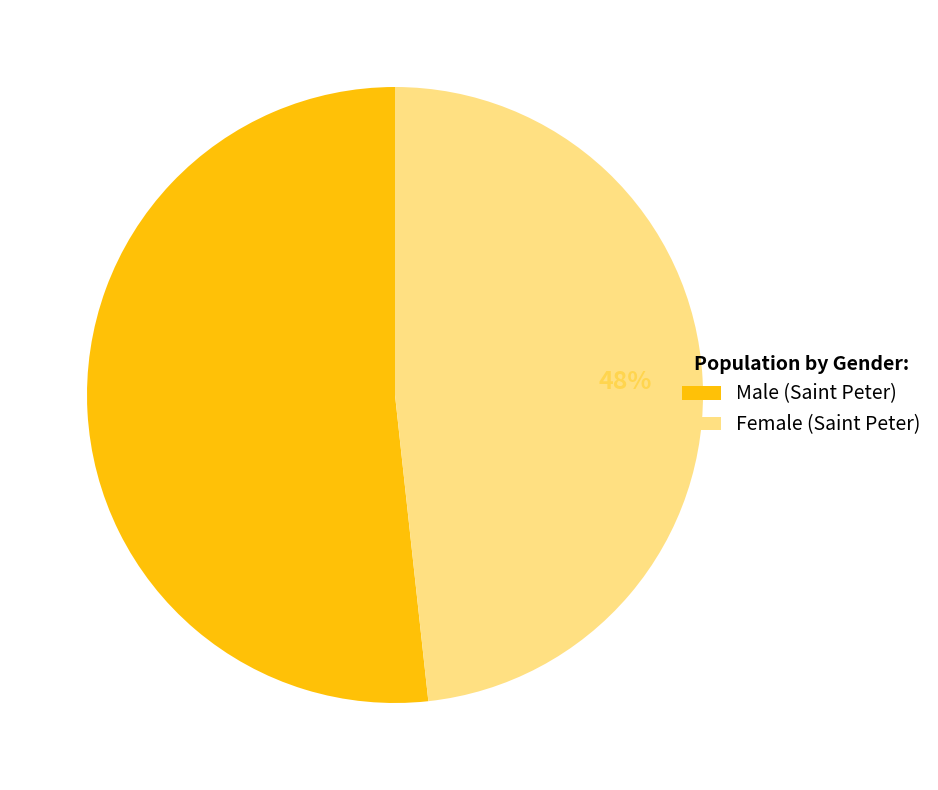

Do Male (Saint Peter) and Female (Saint Peter) together represent more than half of the pie?

Yes